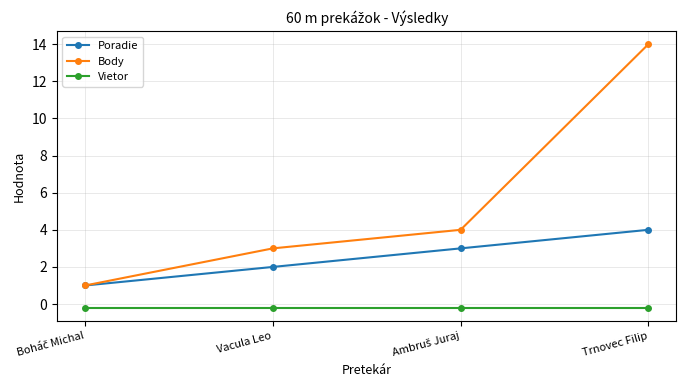

What is the label of the 3rd point from the right?

Vacula Leo